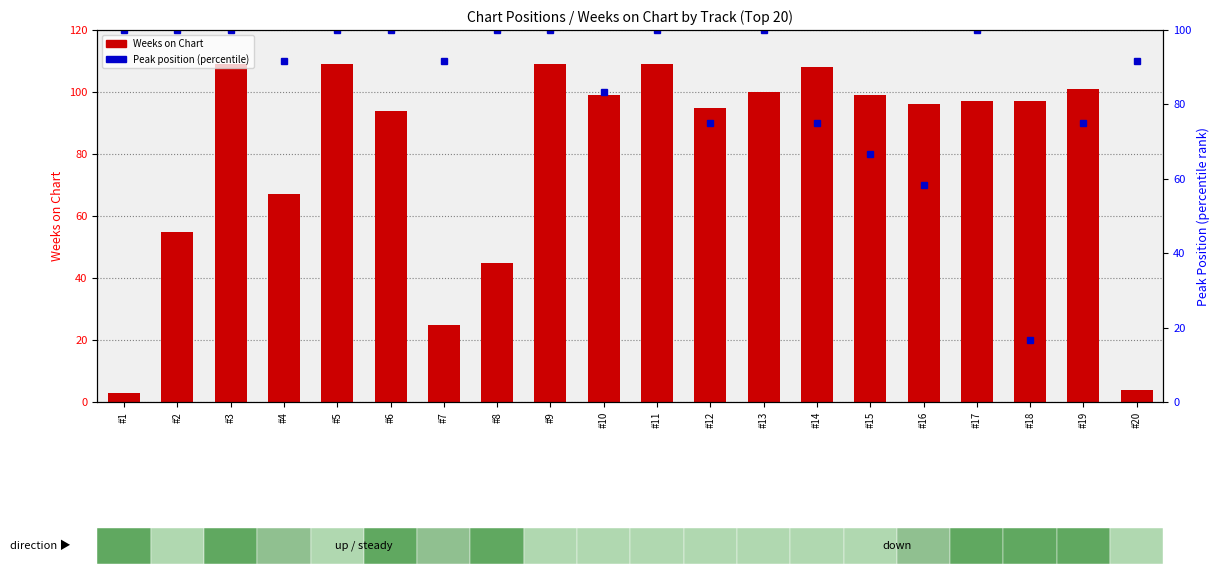

What is the difference between the Peak Position (percentile) values at #19 and #18?

58.3